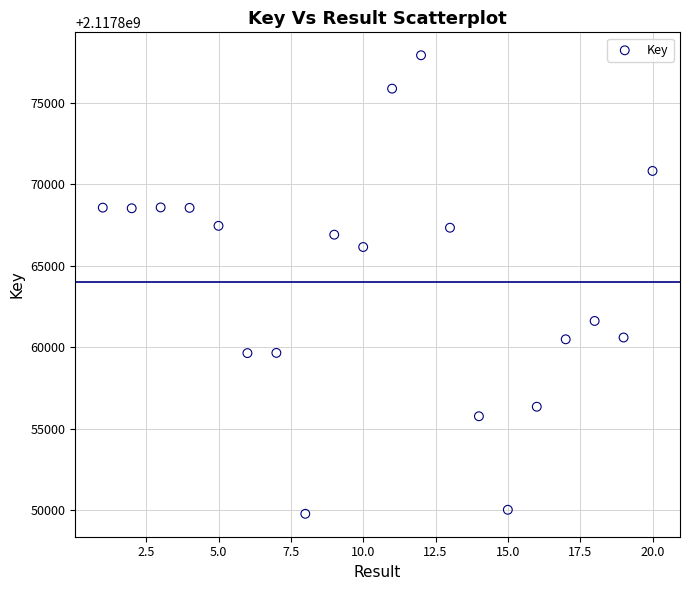

What is the range of X values (max minus min)?

19